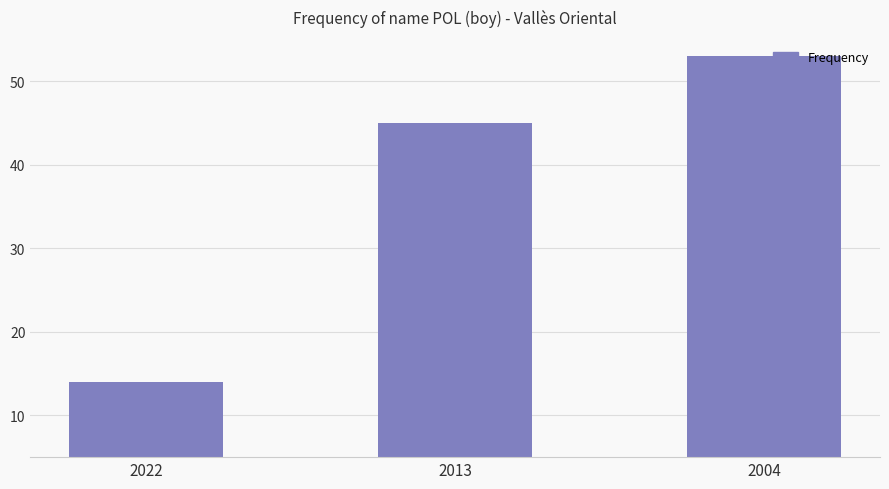

Does the chart contain stacked bars?

No